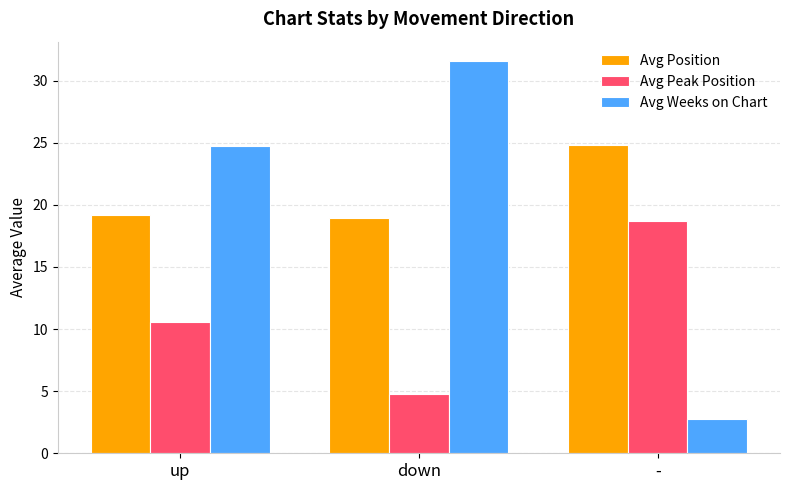

What is the sum of all Avg Weeks on Chart values?

59.1